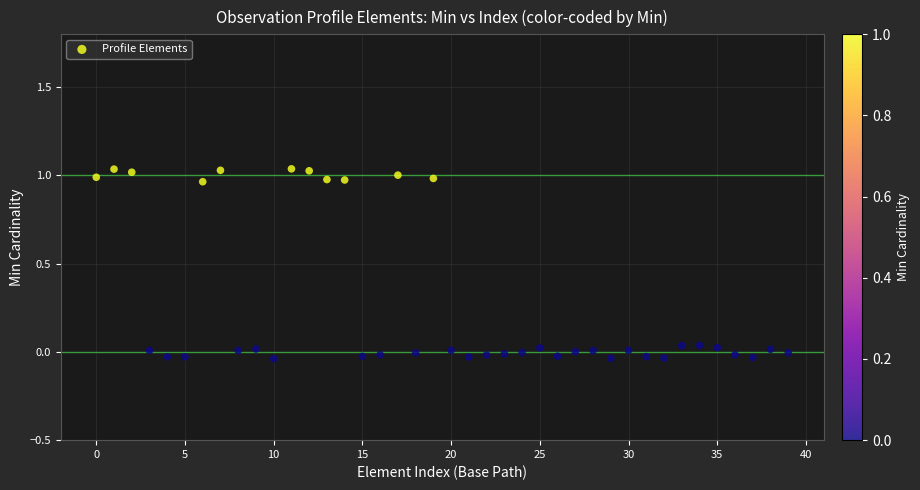

What is the range of Y values (max minus min)?

1.1